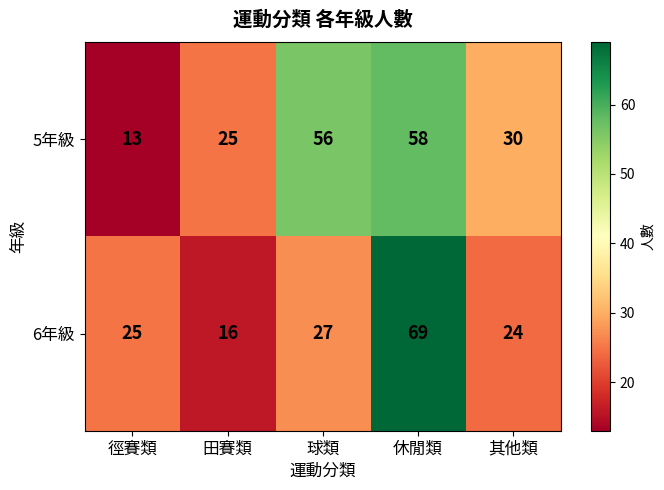

What is the sum of the 5年級 values at 其他類 and 田賽類?

55